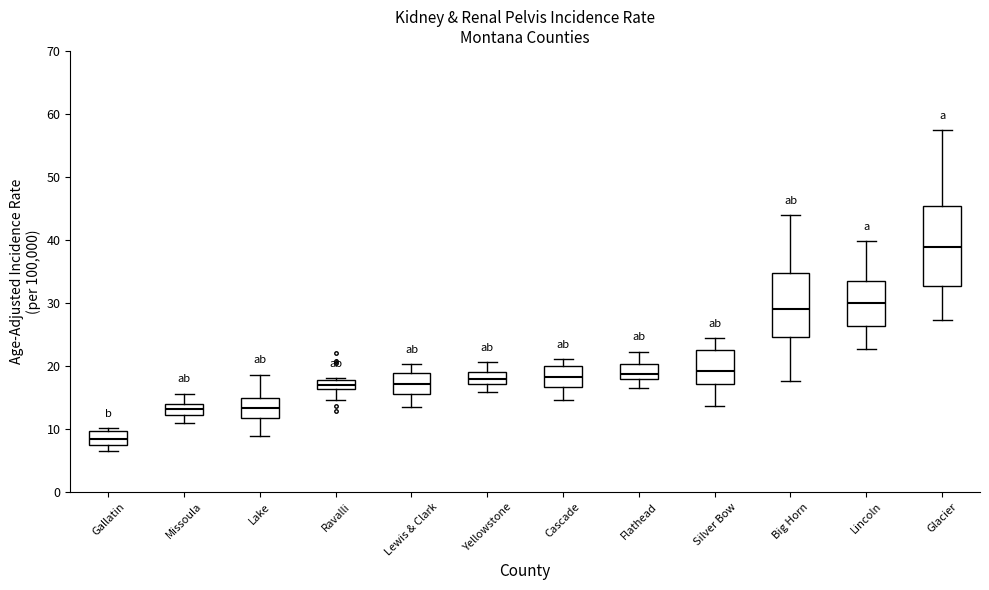

Which box has the highest median line?

Glacier